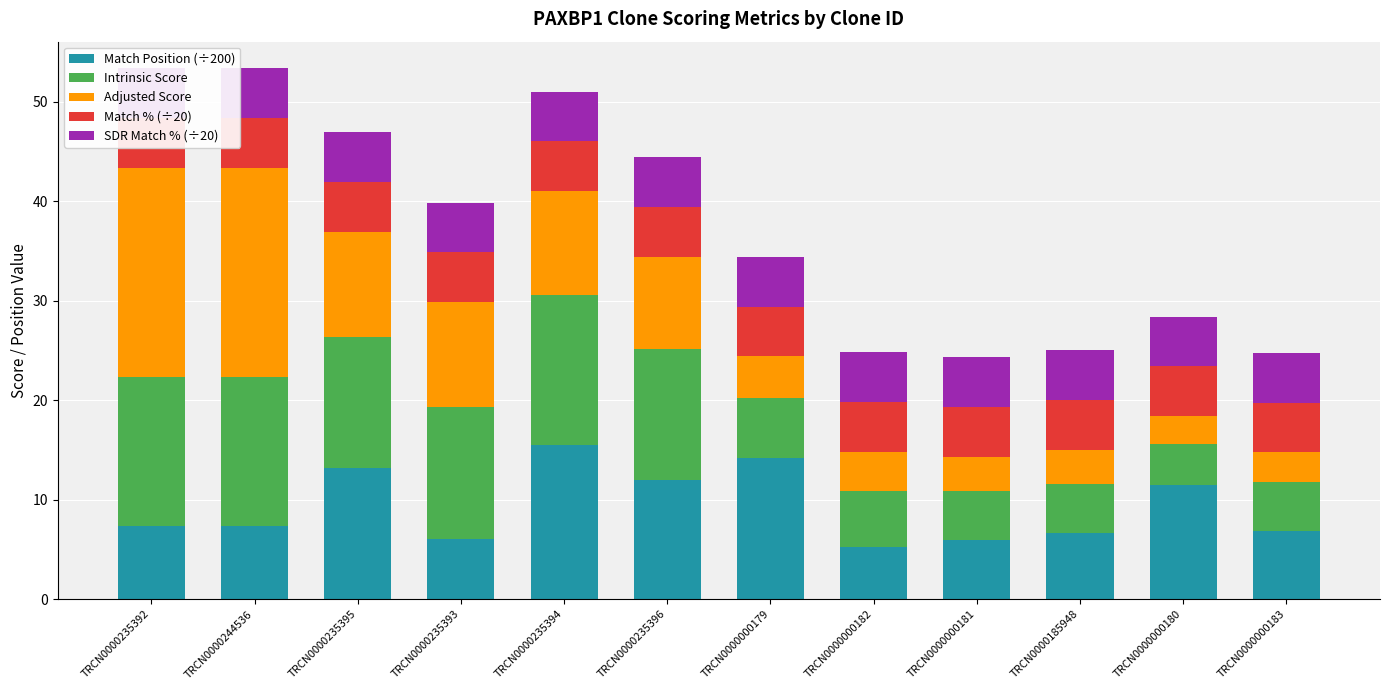

Rank the series by their maximum value, from lowest to highest.

Match % (÷20), SDR Match % (÷20), Intrinsic Score, Match Position (÷200), Adjusted Score